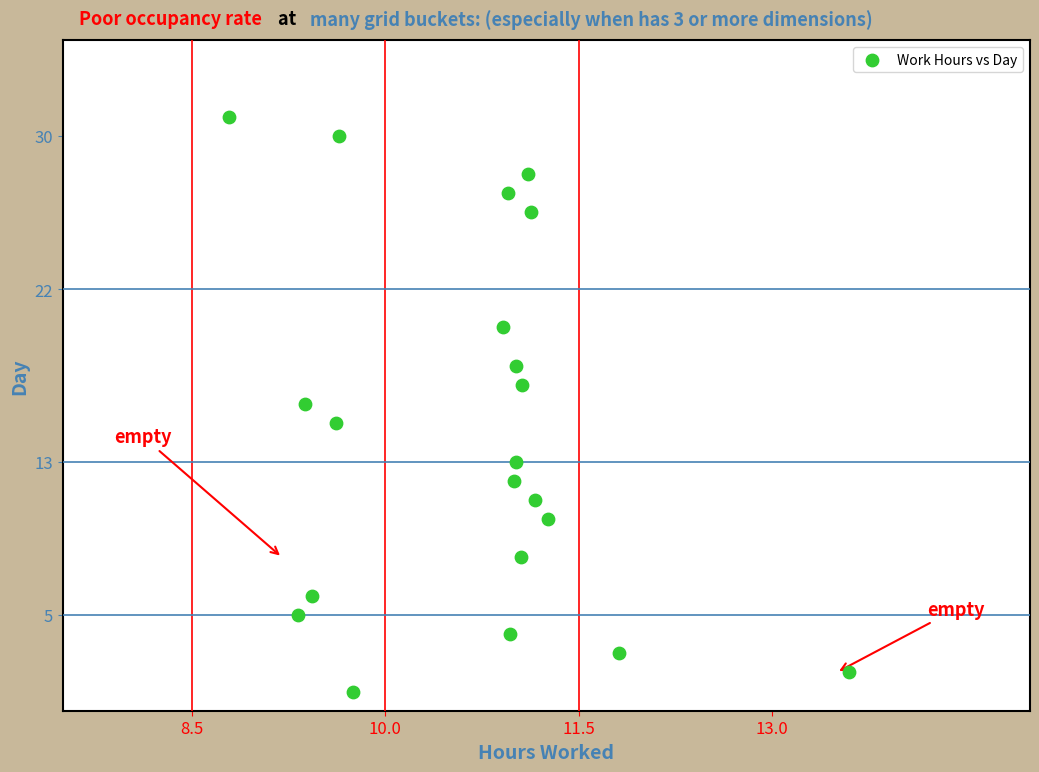

What is the range of Y values (max minus min)?

30